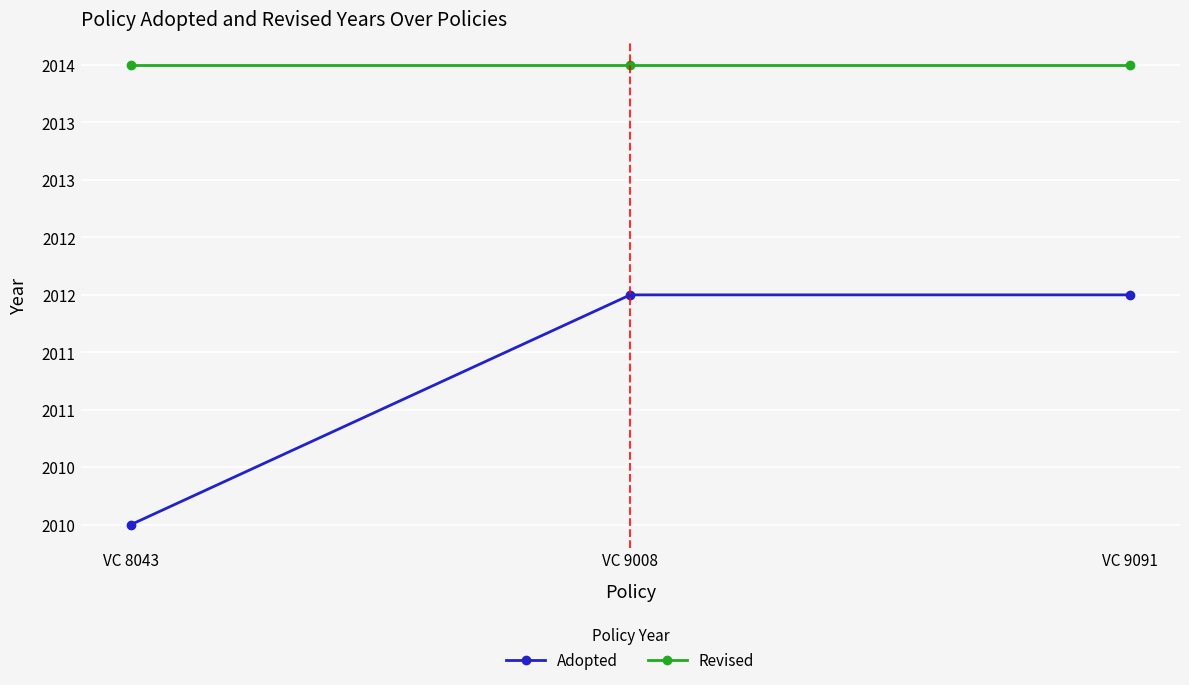

Does the chart display data point markers on the line(s)?

Yes